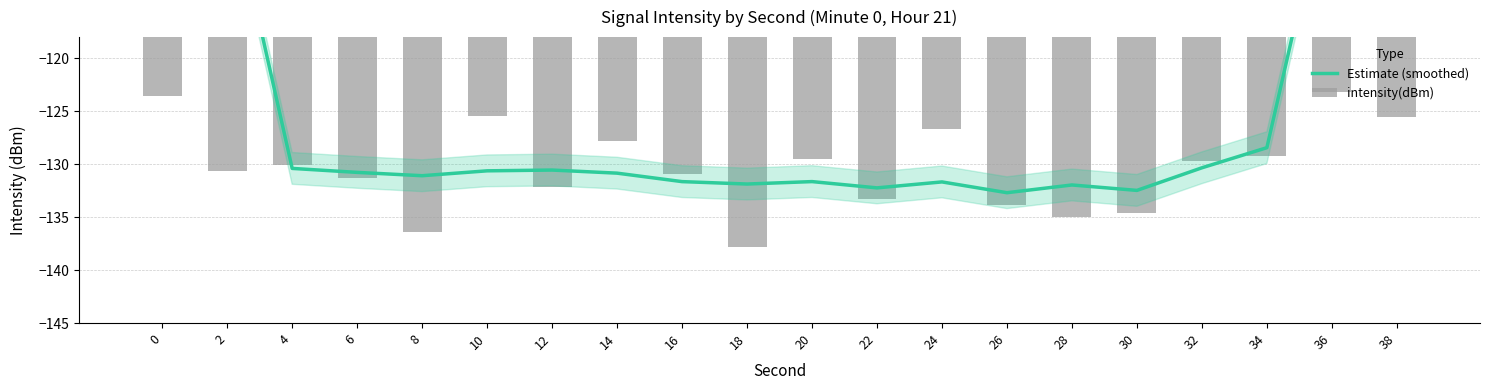

The value of intensity(dBm) at 34 is -129.2. True or false?

True